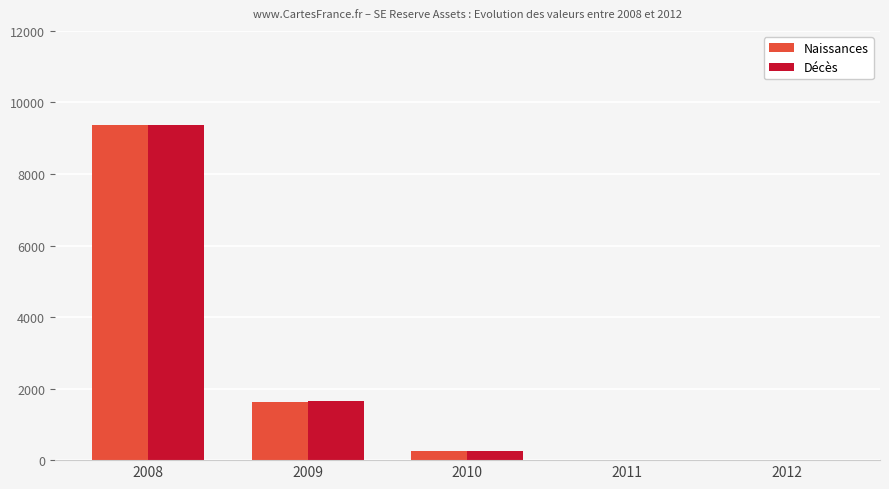

Is it true that Naissances equals 1613 at 2009?

True